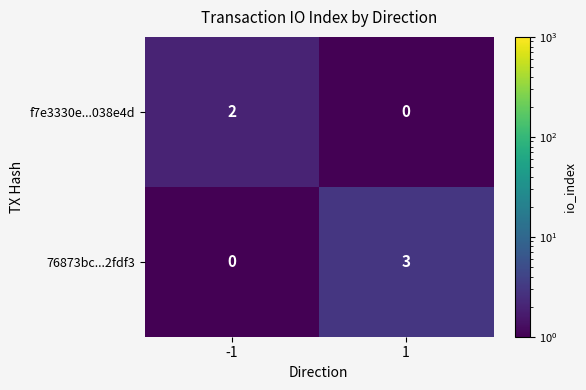

Rank the series by their average value, from highest to lowest.

76873bc...2fdf3, f7e3330e...038e4d